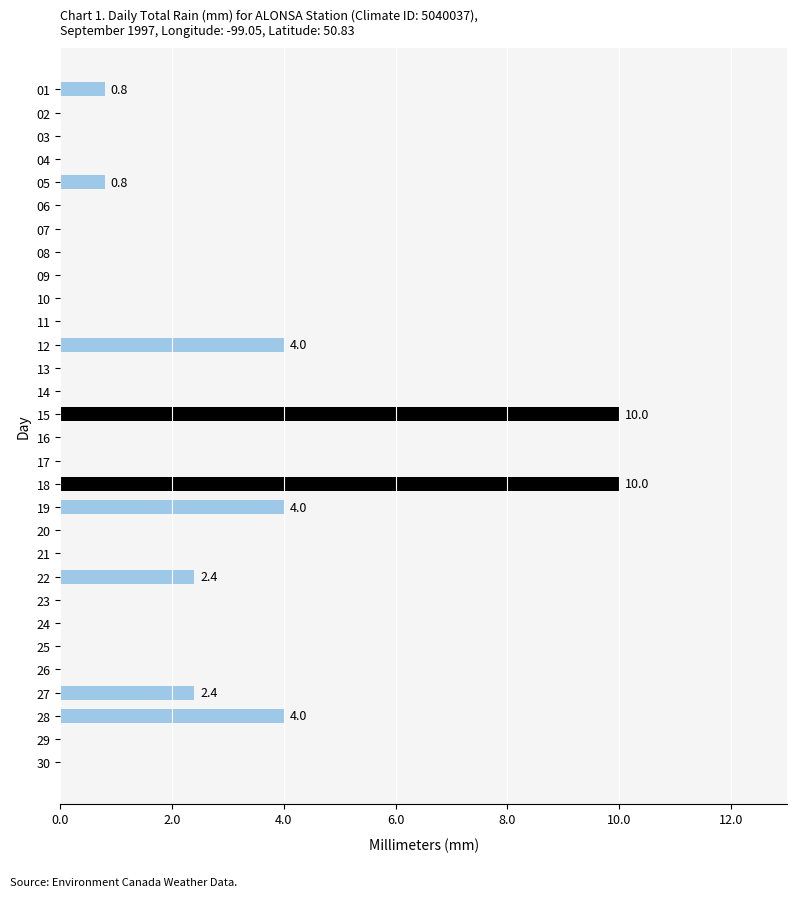

What is the greatest value displayed?

10.0